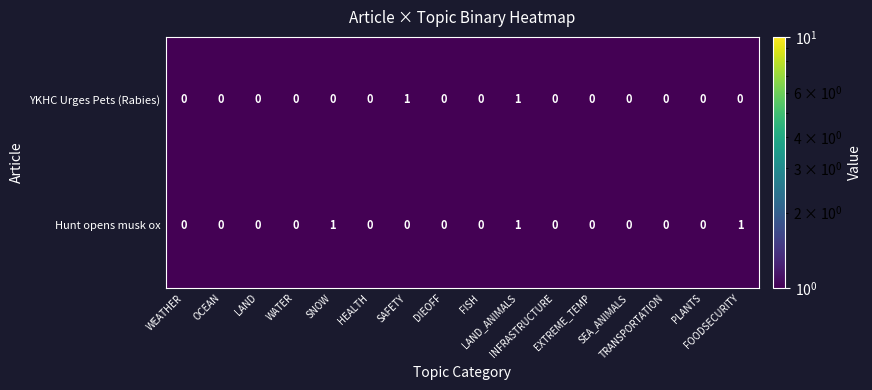

Which series has the largest total across all categories?

Hunt opens musk ox